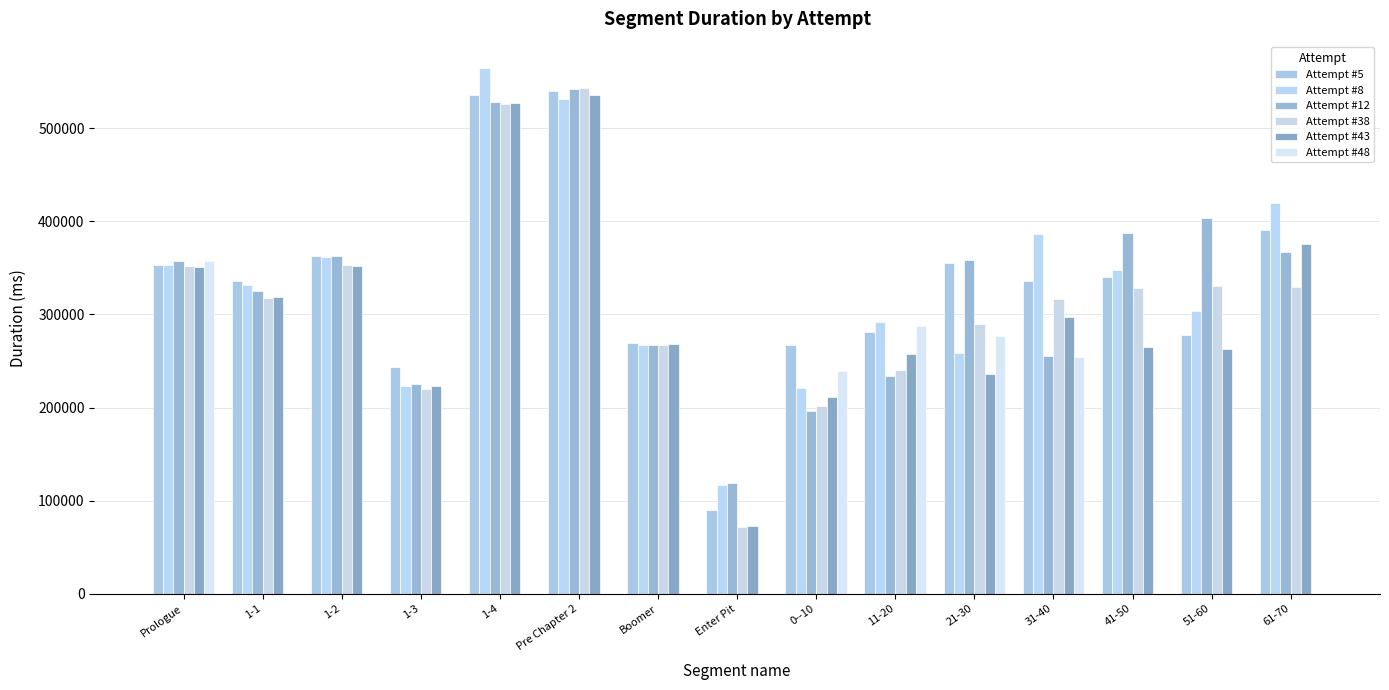

Count the number of data series in this chart.

6